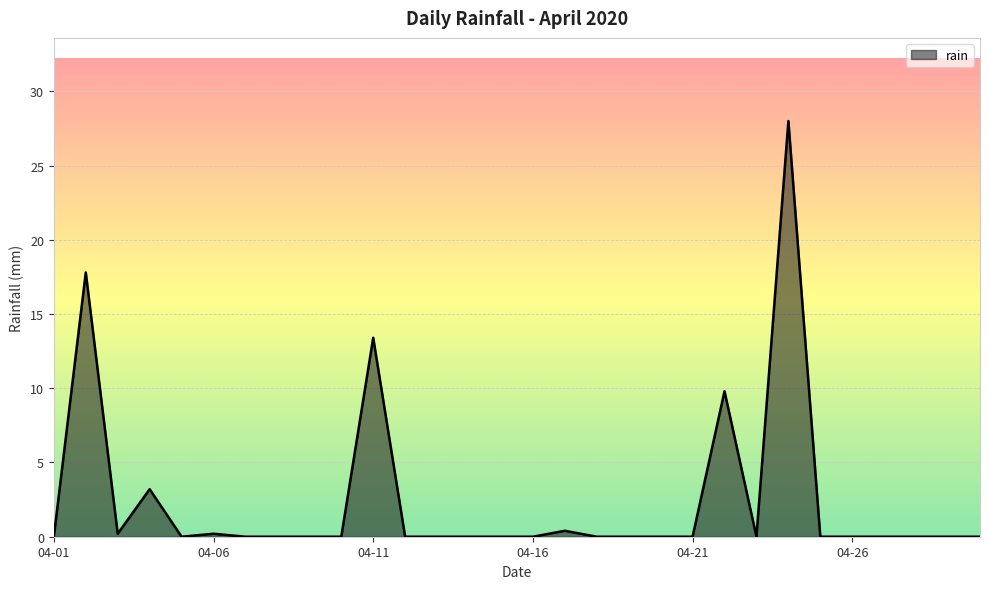

What is the difference between the maximum and minimum values?

28.0